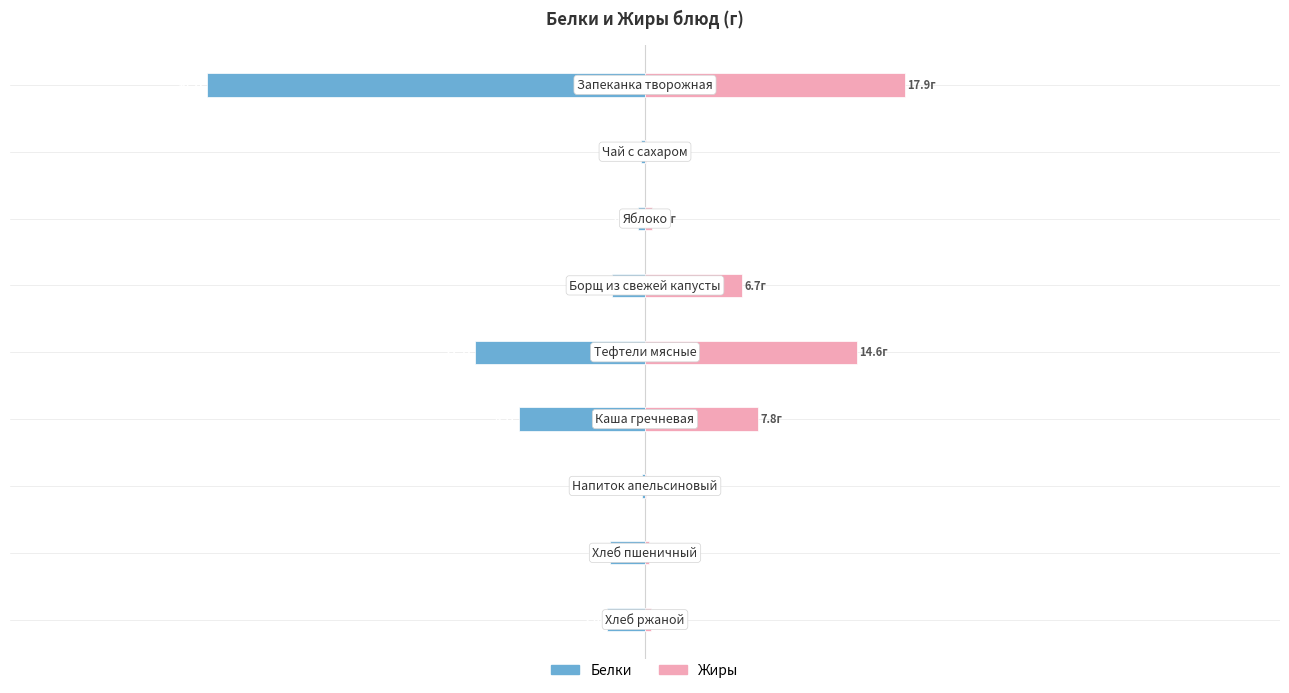

What is the sum of all Жиры values?

48.4